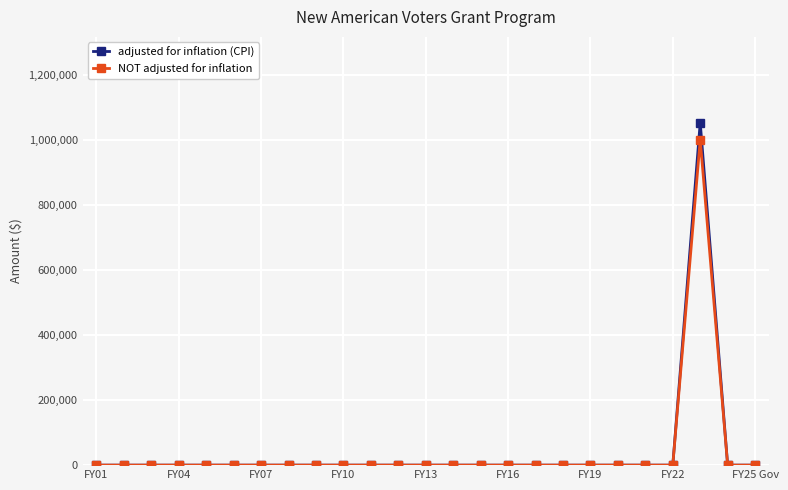

What is the average value of the NOT adjusted for inflation series?

40000